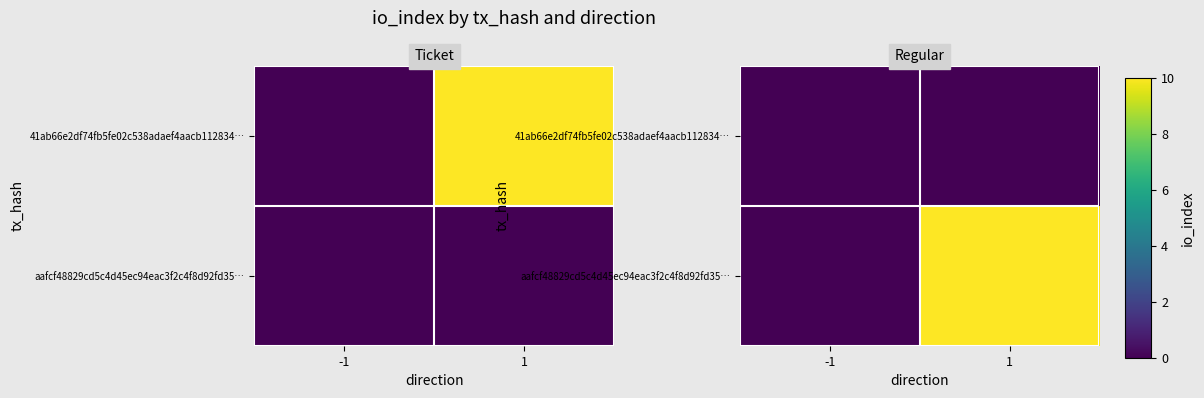

Between -1 and 1, which series saw the biggest shift?

aafcf48829cd5c4d45ec94eac3f2c4f8d92fd35…